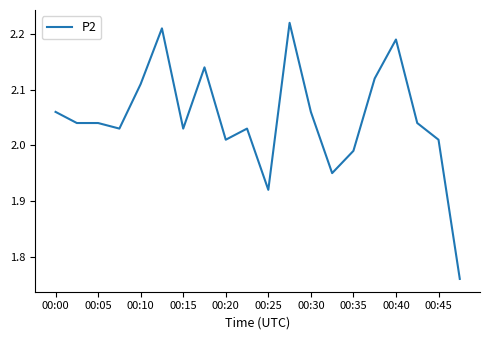

What is the difference between the maximum and minimum values?

0.5